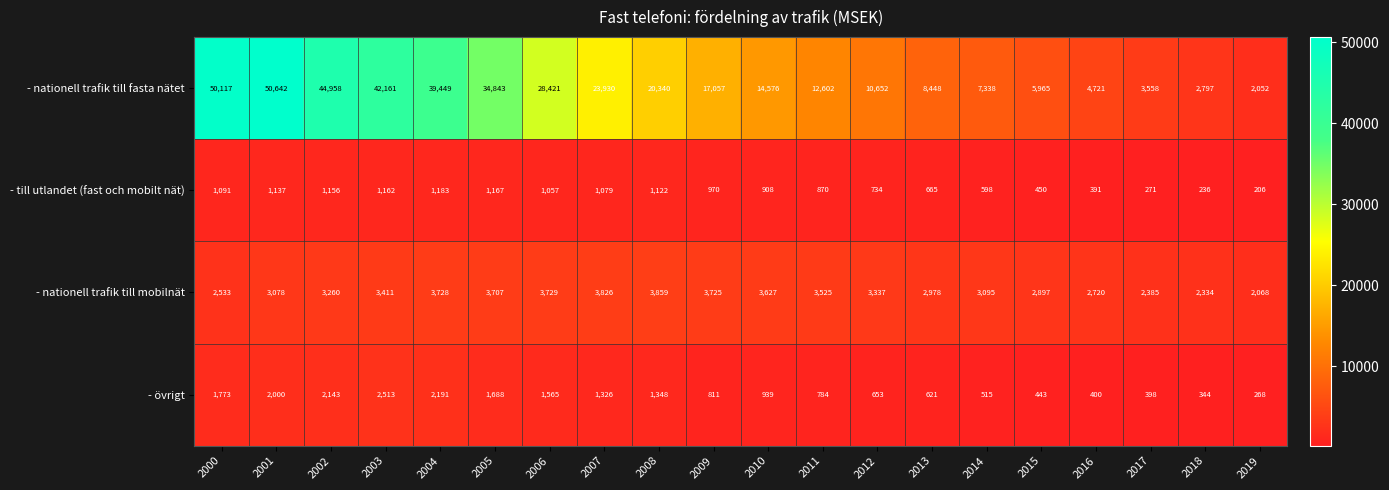

Which series changed the most between 2001 and 2019?

- nationell trafik till fasta nätet